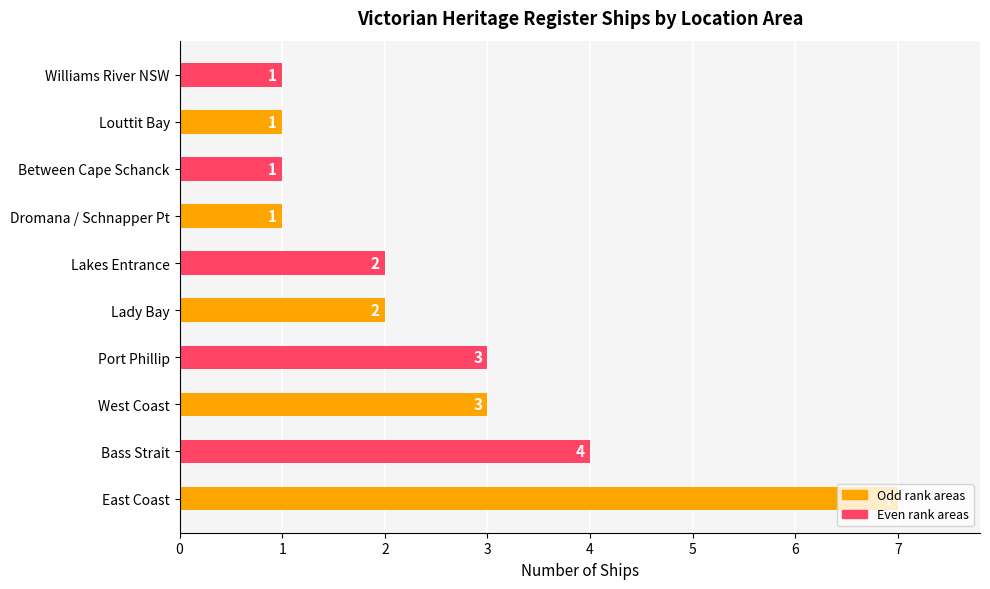

Is it true that the value at East Coast is 7?

True